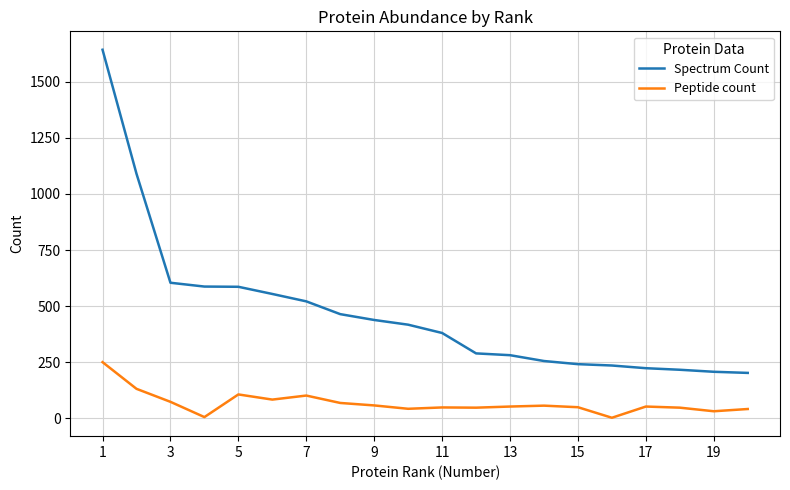

Which series has the largest range (max minus min)?

Spectrum Count